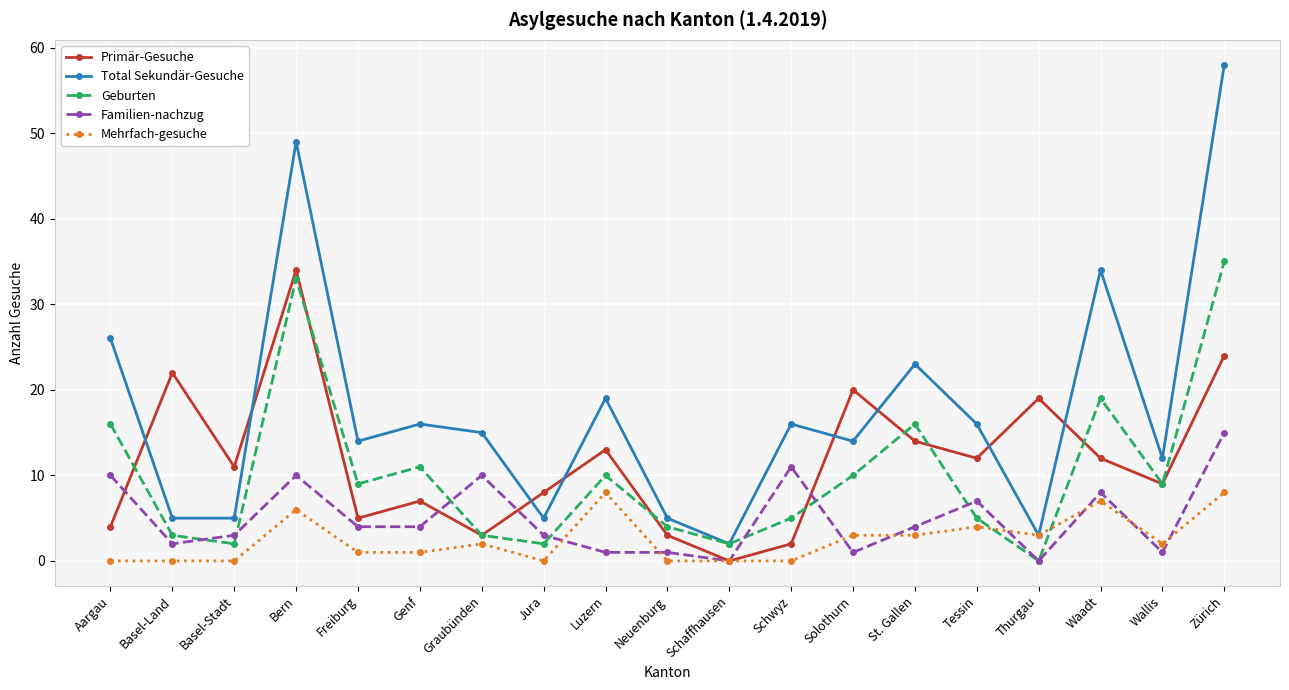

Does the chart have visible grid lines?

Yes